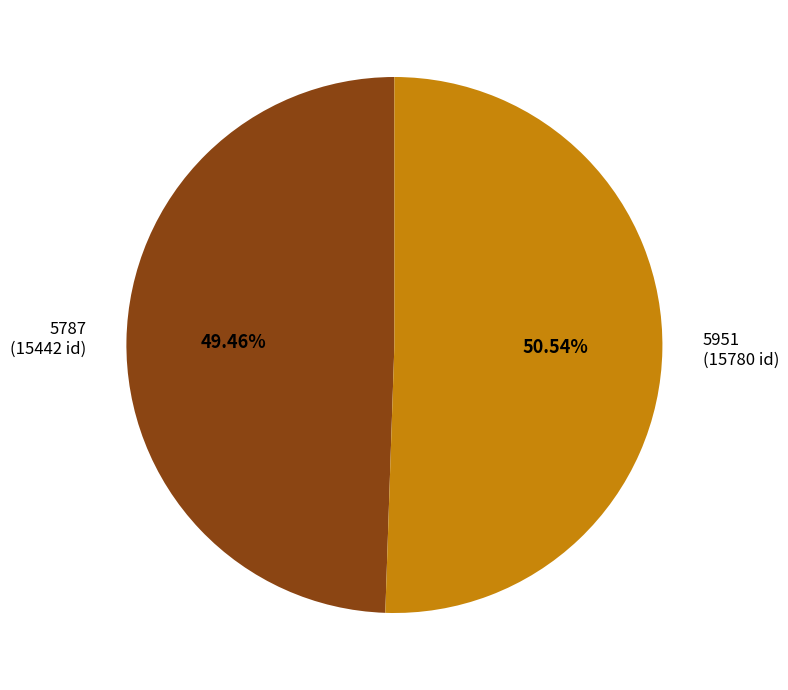

What is the smallest slice in the pie chart?

5787